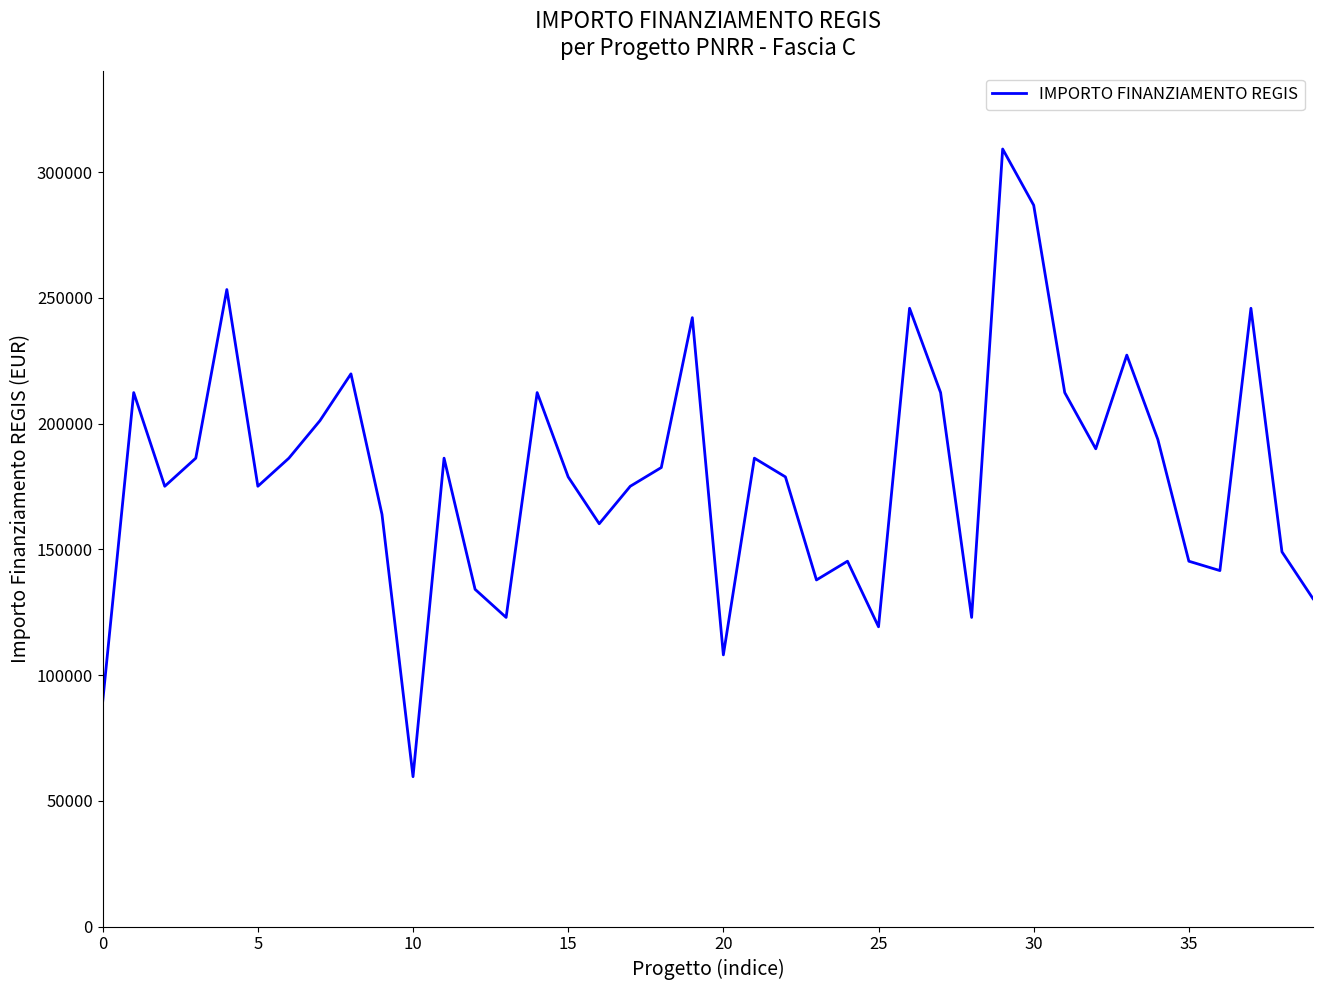

Is this an area chart (filled region under the line)?

No